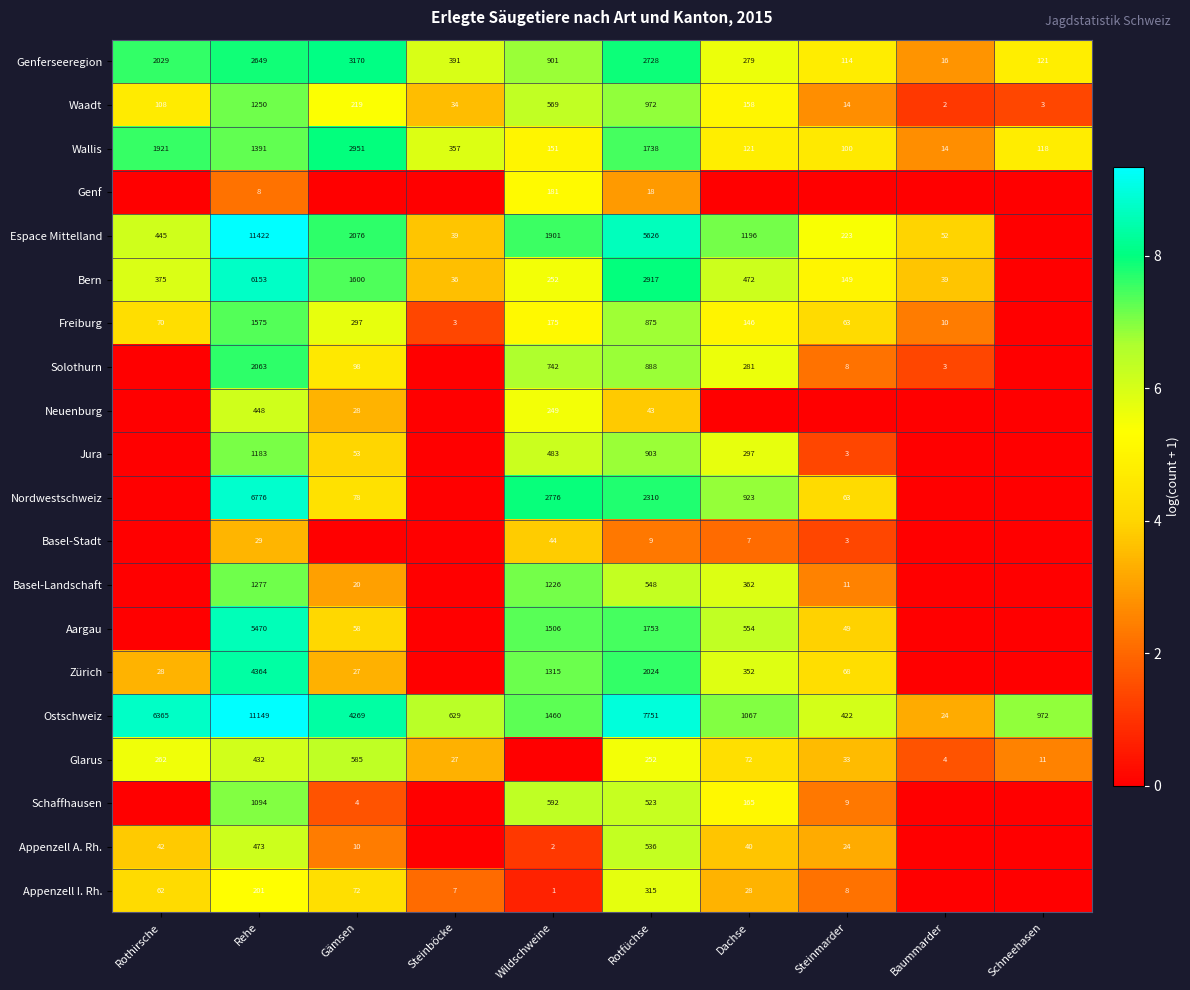

At Rehe, list the series in order from smallest to largest.

Genf, Basel-Stadt, Appenzell I. Rh., Glarus, Neuenburg, Appenzell A. Rh., Schaffhausen, Jura, Waadt, Basel-Landschaft, Wallis, Freiburg, Solothurn, Genferseeregion, Zürich, Aargau, Bern, Nordwestschweiz, Ostschweiz, Espace Mittelland